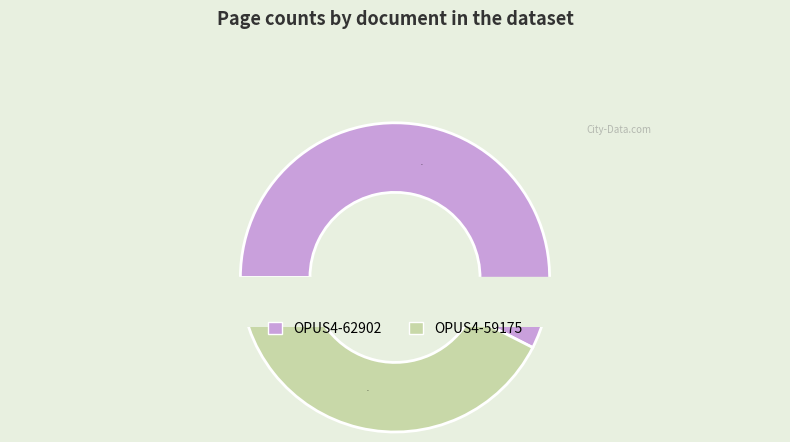

Which has a higher value, OPUS4-59175 or OPUS4-62902?

OPUS4-62902